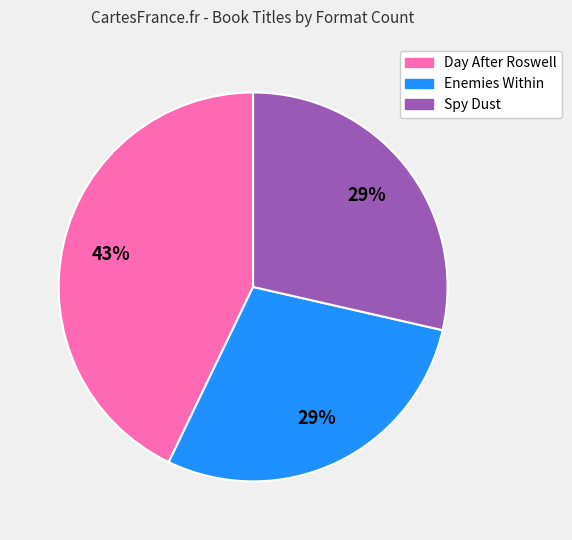

To the nearest percent, what percentage of the pie is Spy Dust?

29%